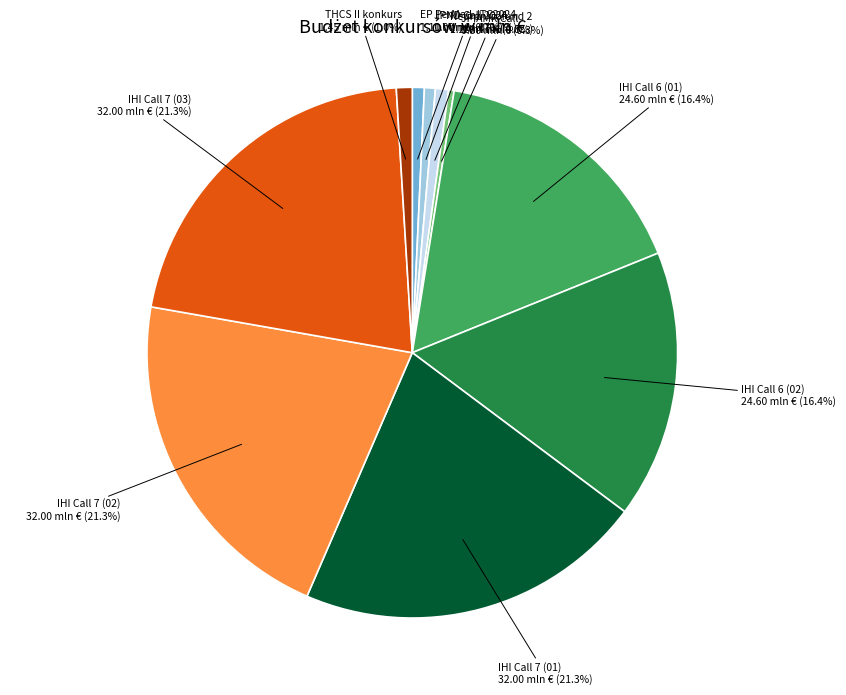

Does IHI Call 7 (03) account for over 50% of the chart?

No